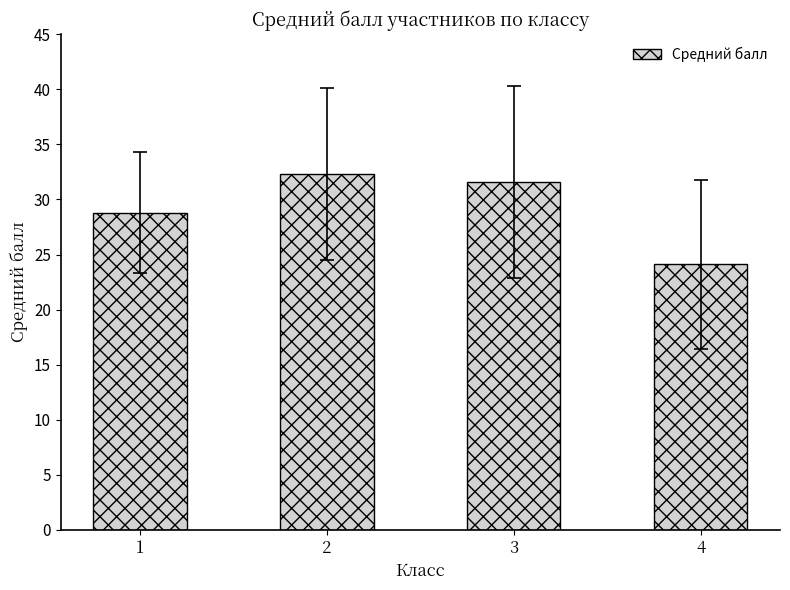

What is the difference between the values at 1 and 3?

2.8